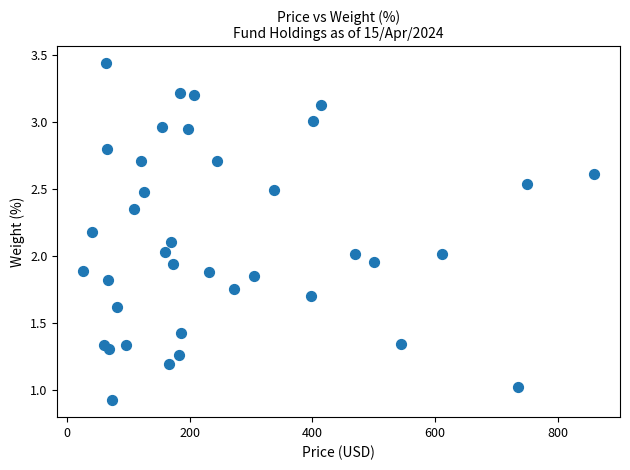

What is the range of X values (max minus min)?

834.1